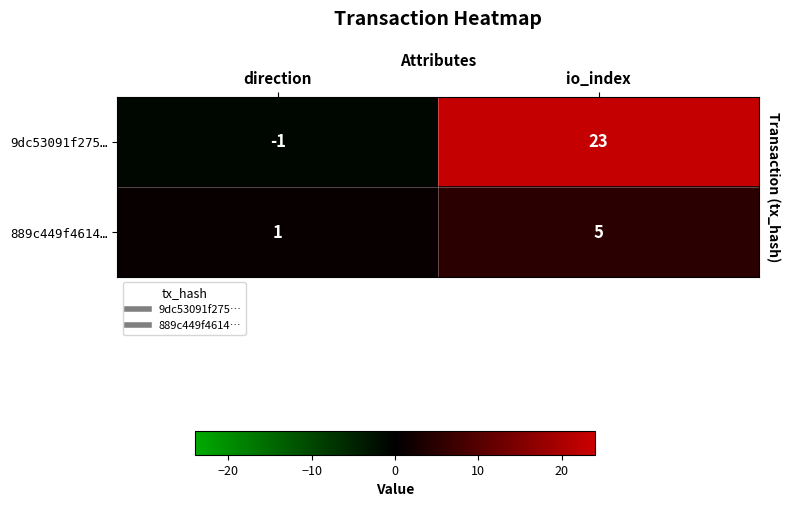

How many series are shown in this chart?

2